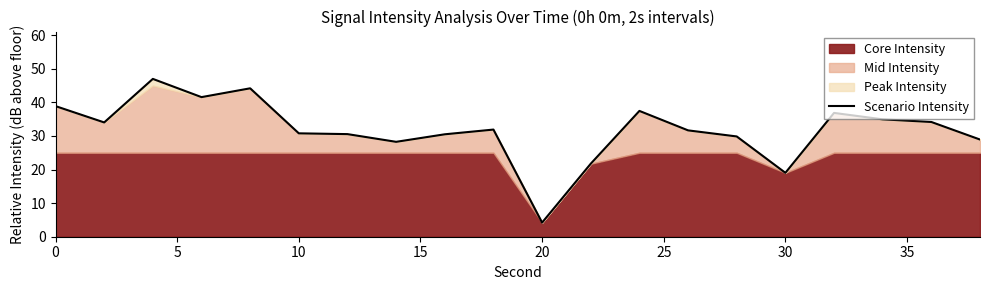

How many lines are shown in the chart?

1